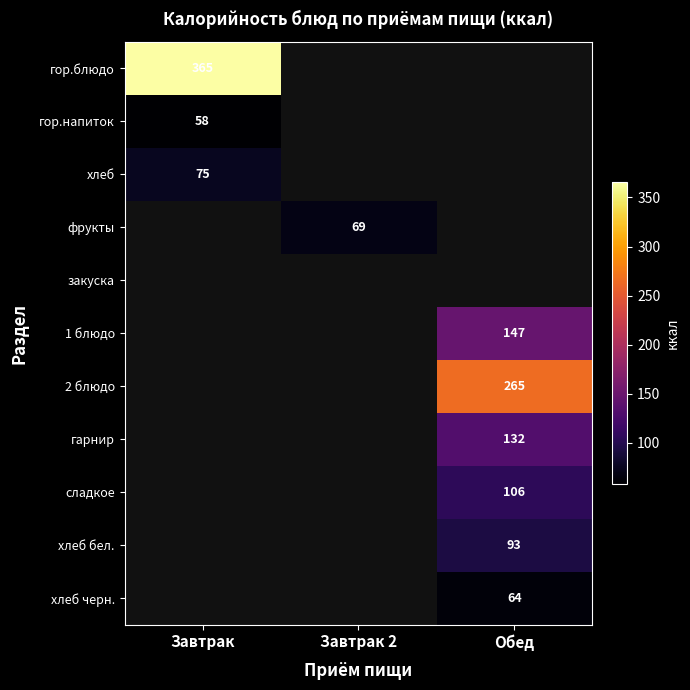

At how many categories does at least one series exceed 148?

2